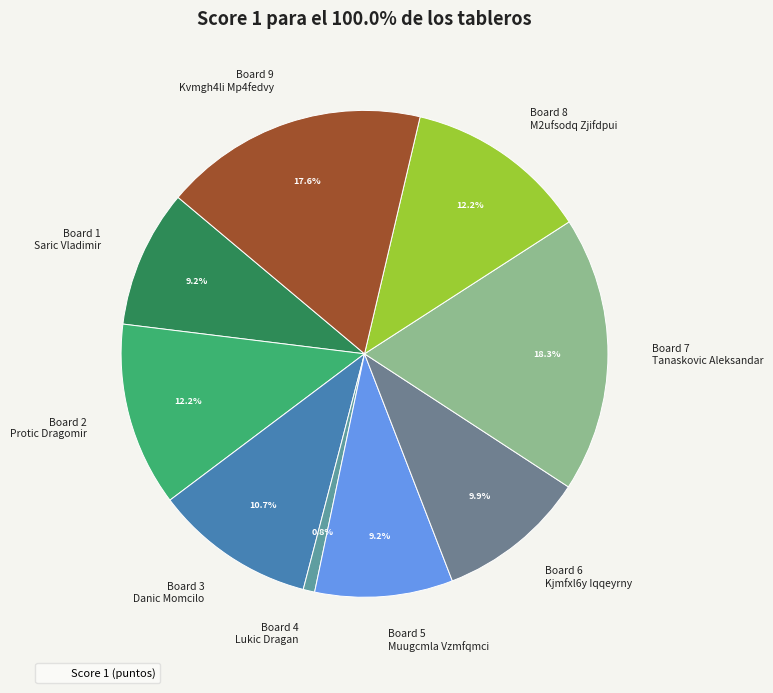

Combined, what portion of the pie is Board 1 Saric Vladimir and Board 7 Tanaskovic Aleksandar?

27.5%